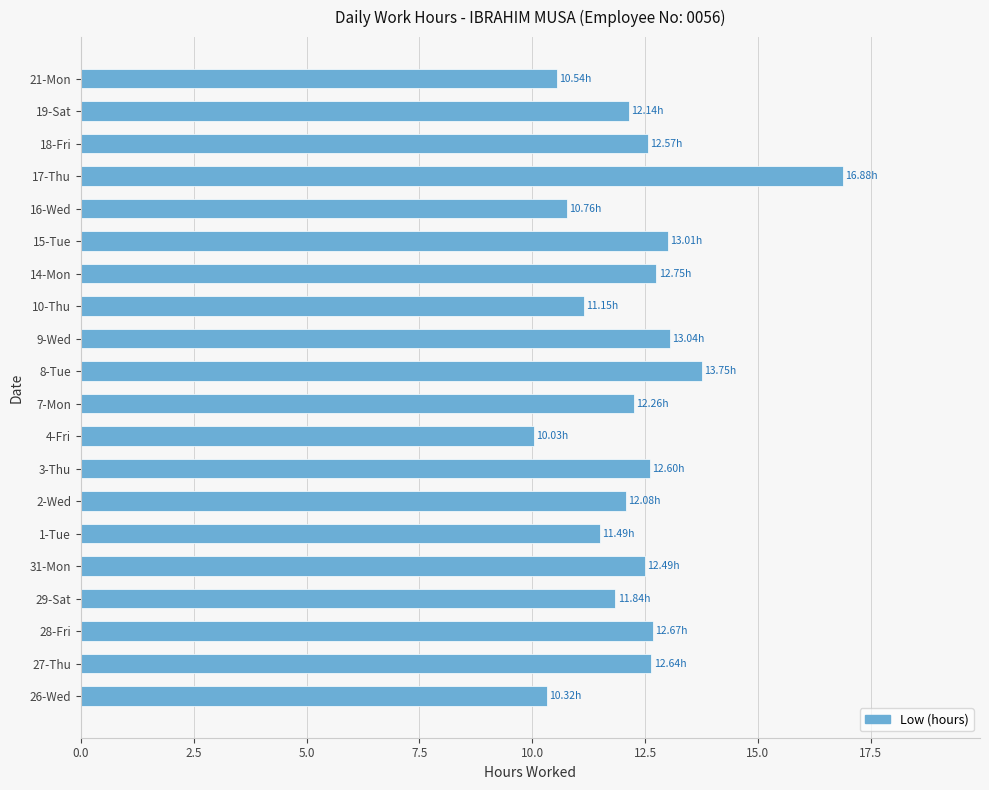

What is the change in value from 29-Sat to 15-Tue?

+1.2